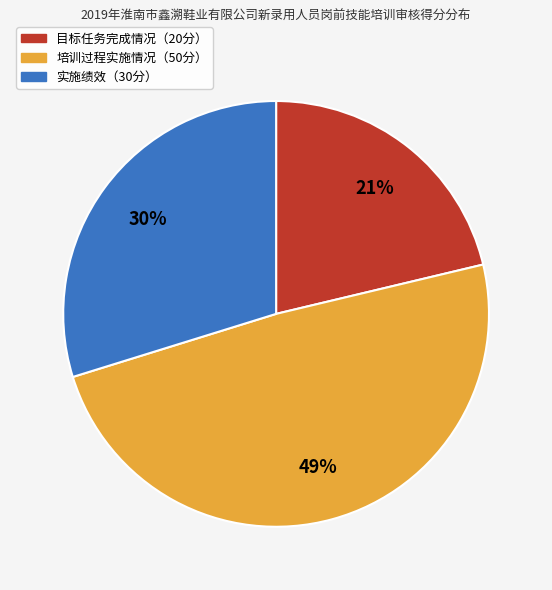

Is there a majority slice in this chart?

No